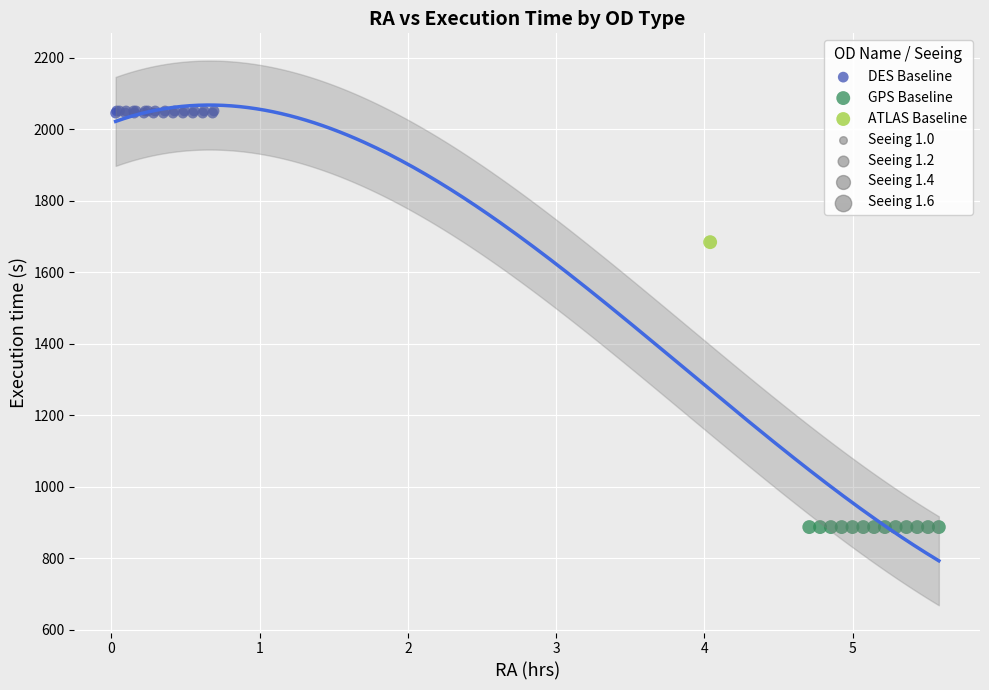

Which series reaches the minimum Y coordinate?

GPS Baseline